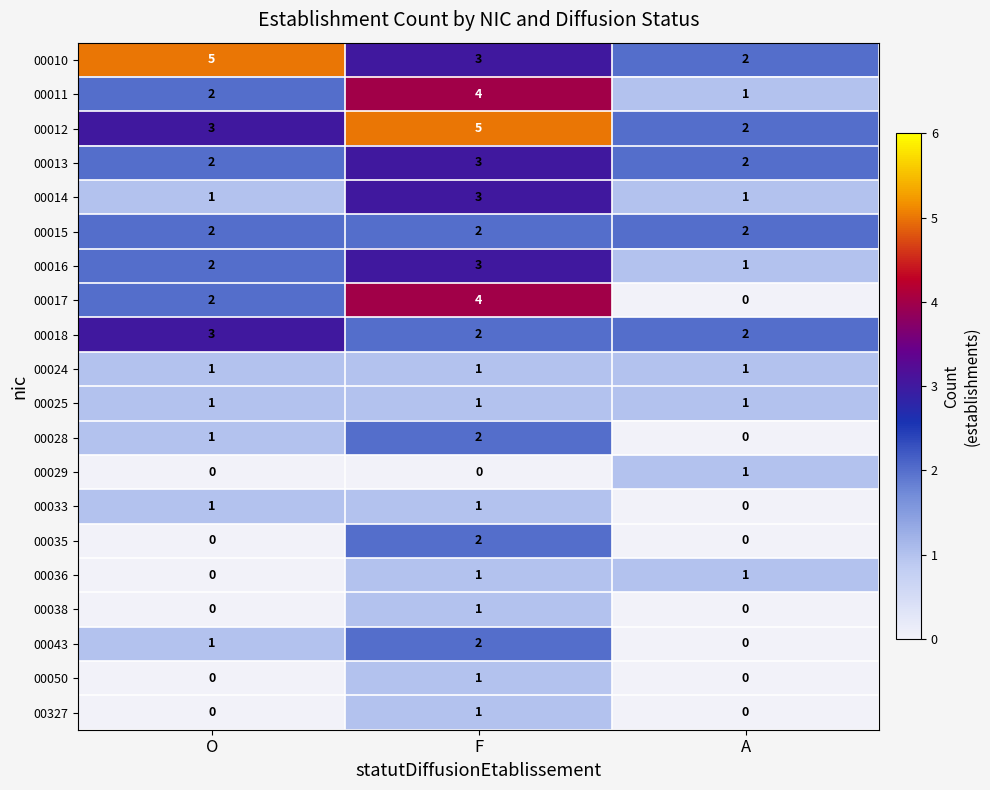

The value of 00028 at A is -1. True or false?

False